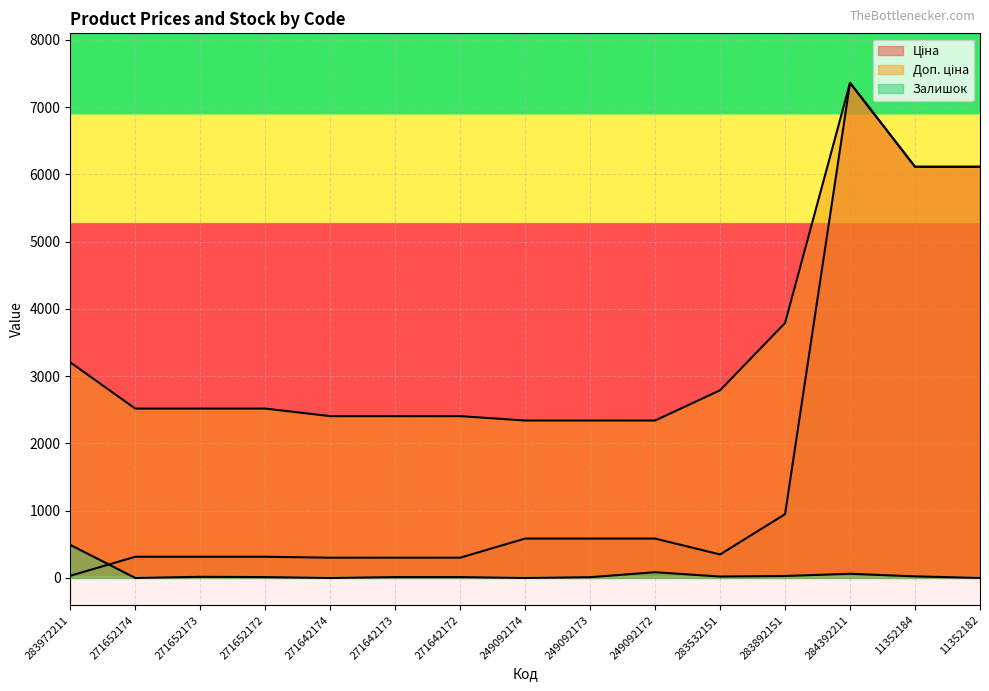

True or false: Залишок has more than 2 interior local peaks.

True